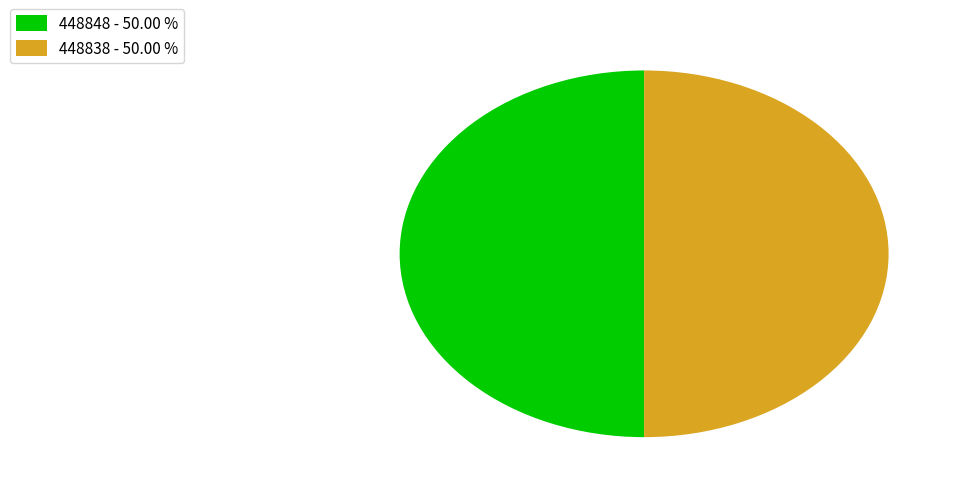

How many segments does this pie chart have?

2